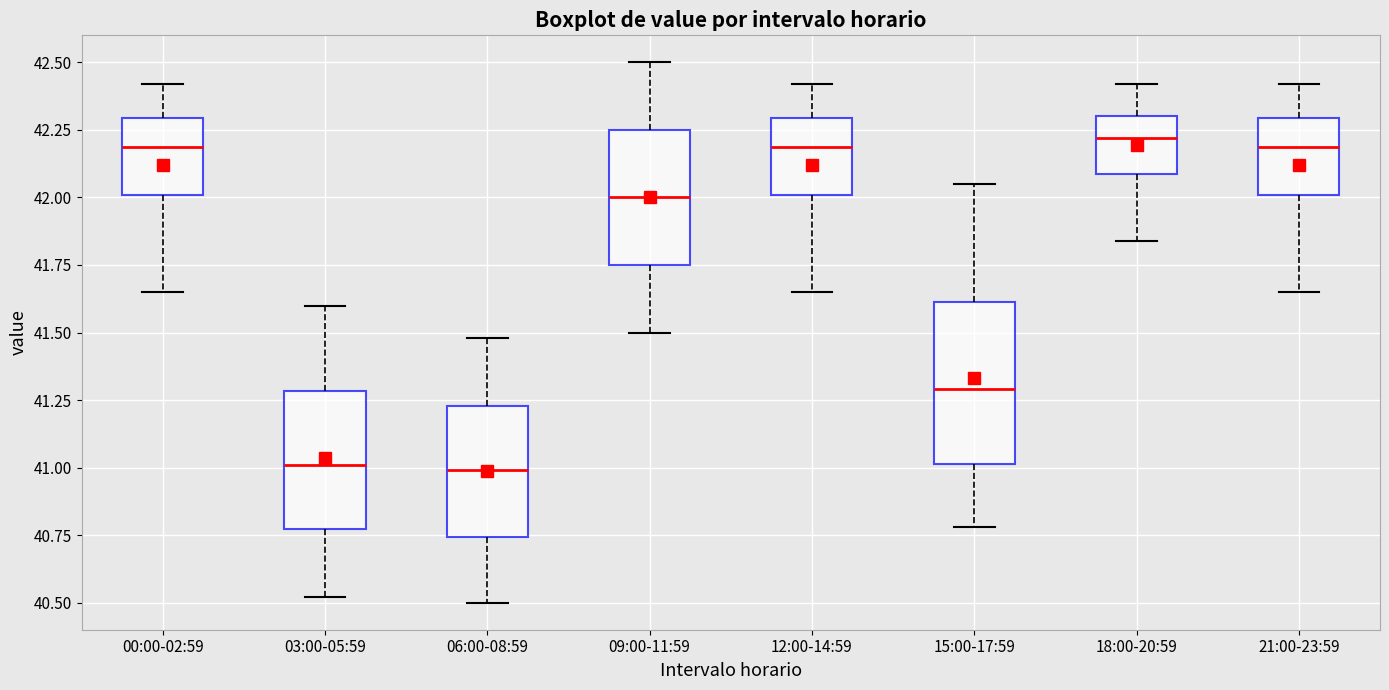

Reading left to right, read every box against the y-axis: the position of its median line, the range the box covers, and the ends of its whiskers. The values are not printed on the chart, so give them approximately, as read against the axis.

00:00-02:59: median 42.20, box 42.00 to 42.30, whiskers 41.65 to 42.40
03:00-05:59: median 41.00, box 40.75 to 41.30, whiskers 40.50 to 41.60
06:00-08:59: median 41.00, box 40.75 to 41.25, whiskers 40.50 to 41.50
09:00-11:59: median 42.00, box 41.75 to 42.25, whiskers 41.50 to 42.50
12:00-14:59: median 42.20, box 42.00 to 42.30, whiskers 41.65 to 42.40
15:00-17:59: median 41.30, box 41.00 to 41.60, whiskers 40.80 to 42.05
18:00-20:59: median 42.20, box 42.10 to 42.30, whiskers 41.85 to 42.40
21:00-23:59: median 42.20, box 42.00 to 42.30, whiskers 41.65 to 42.40